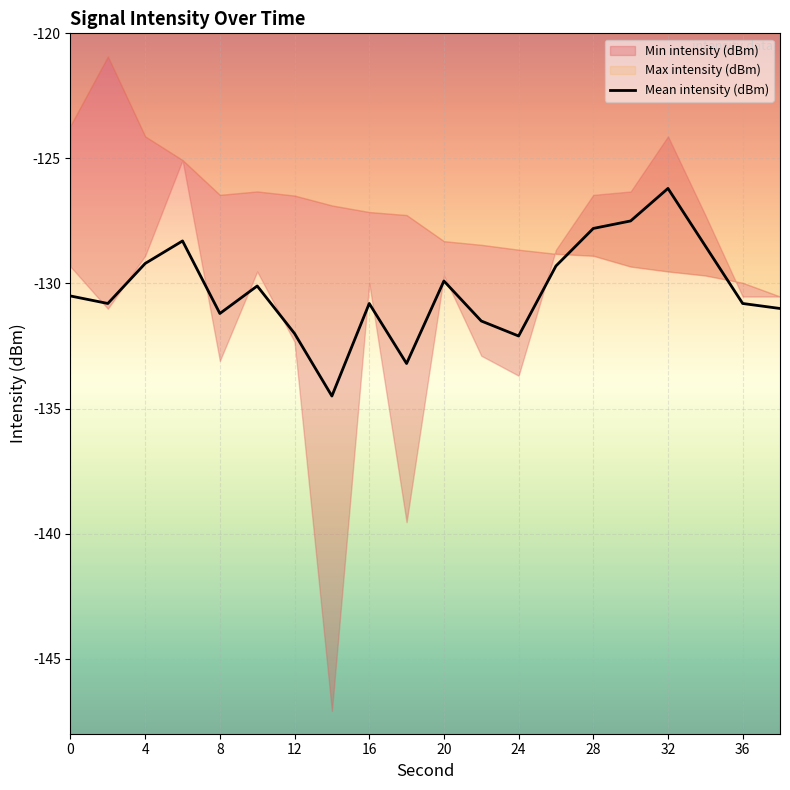

How many values are below -130?

12